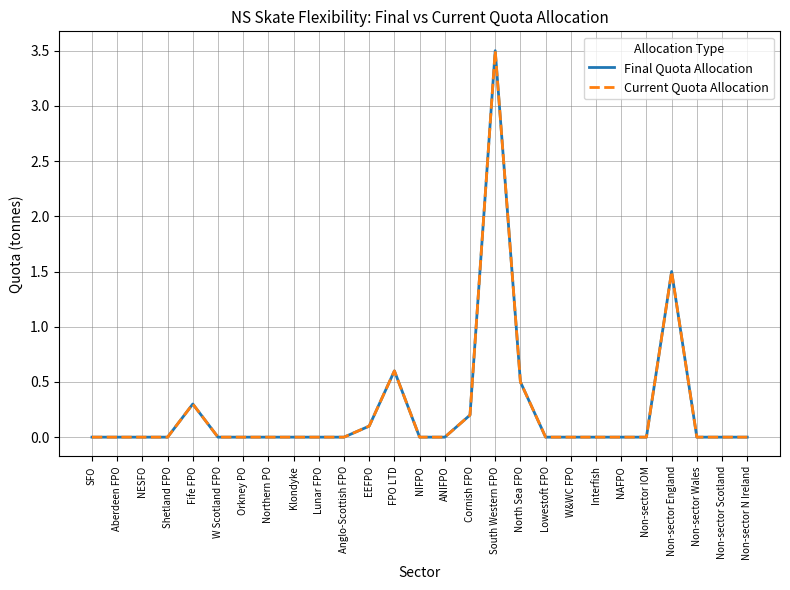

What is the sum of all Current Quota Allocation values?

6.7